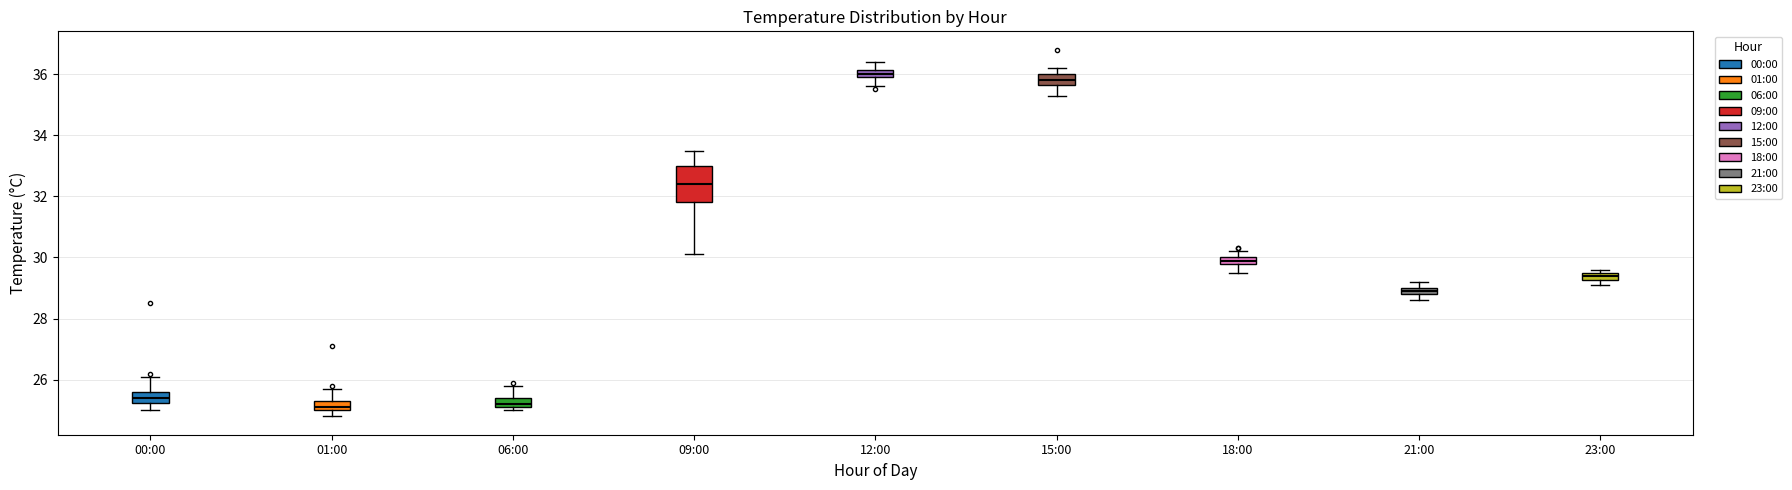

Comparing the boxes themselves (not the whiskers), which one is the tallest?

09:00